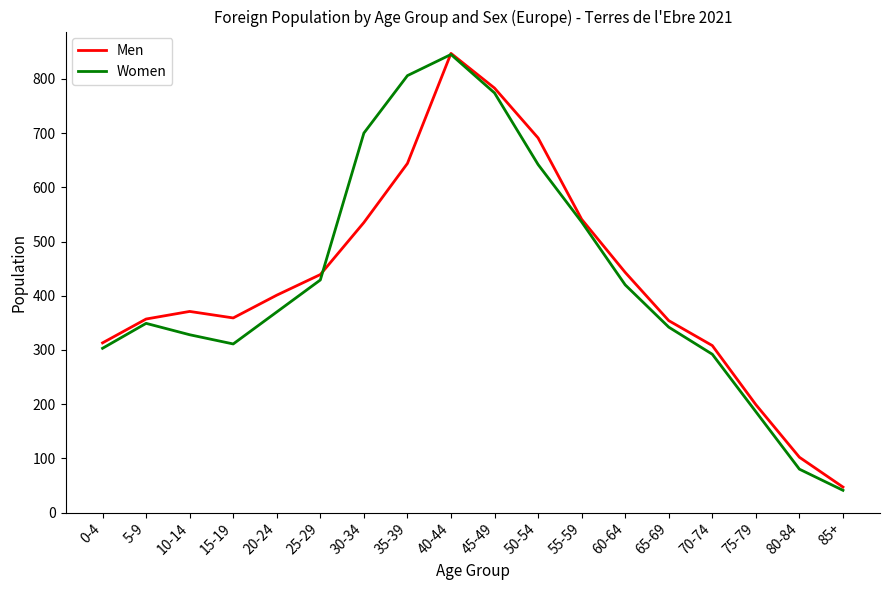

What is the difference between the Men values at 40-44 and 25-29?

408